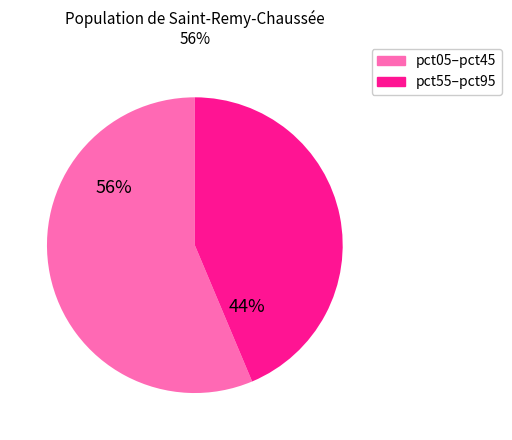

Is there any slice that represents more than half of the pie?

Yes